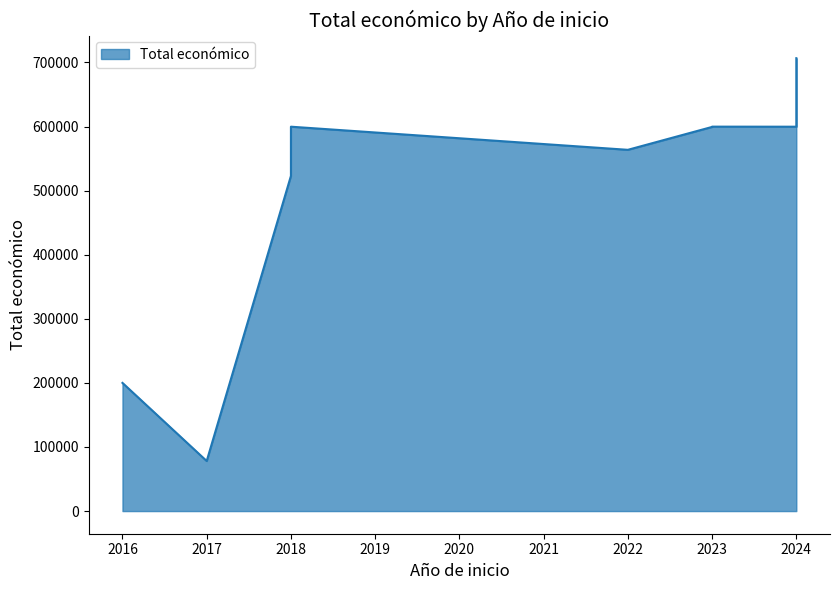

How many data points are above 574000?

5